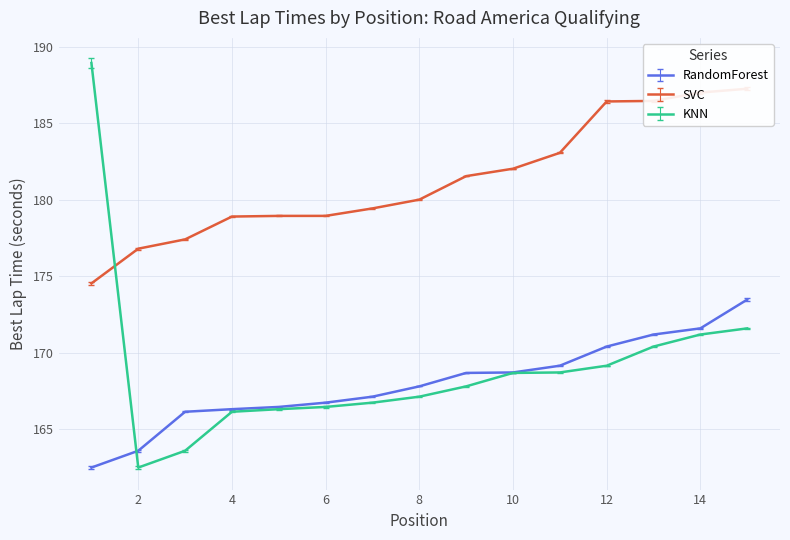

The value of KNN at 6 is 258.4. True or false?

False